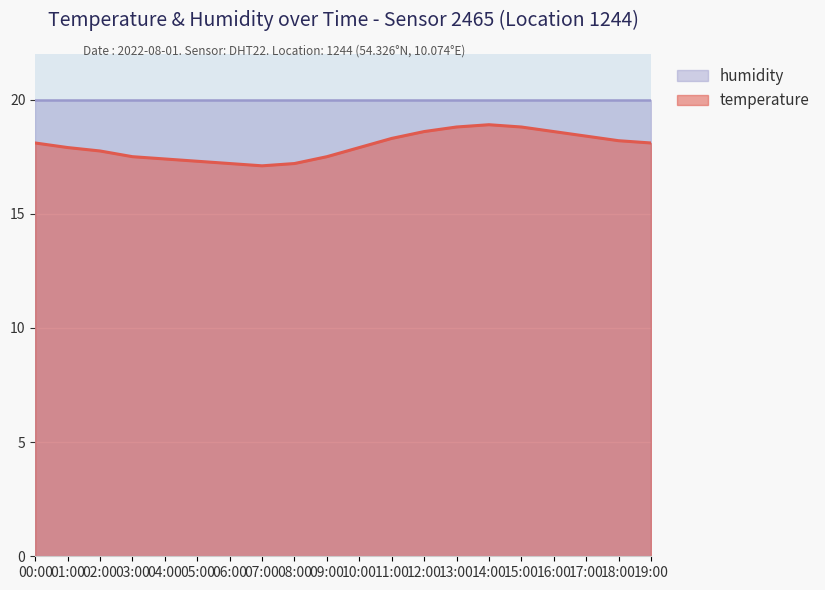

What is the change in value from 00:00 to 15:00?

+0.7